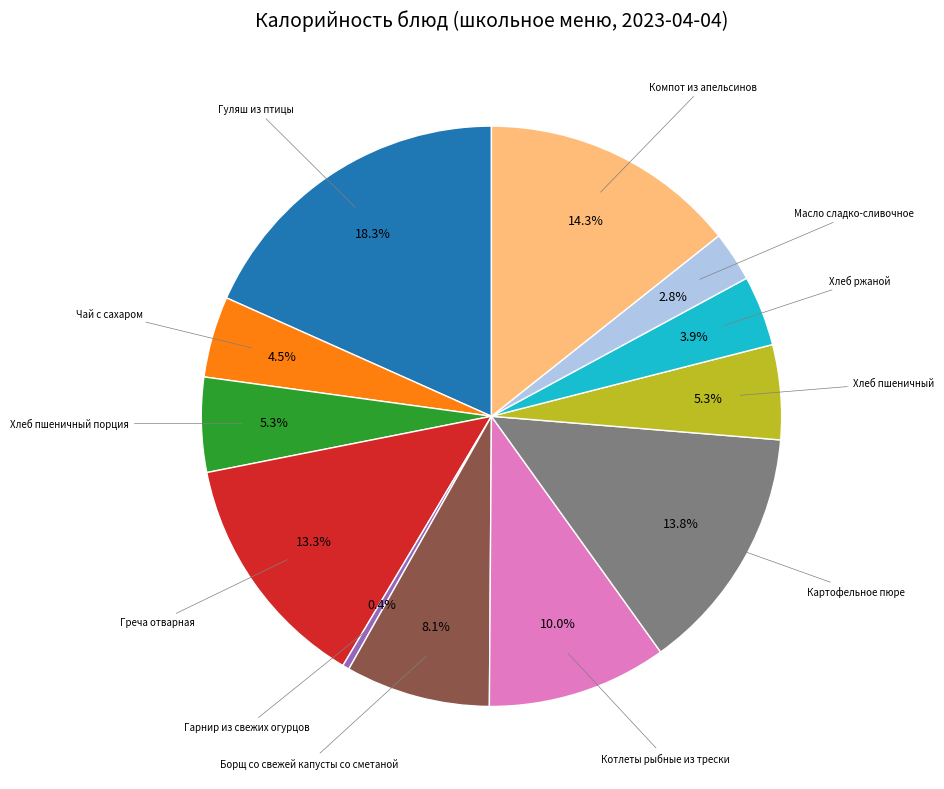

Does any single category account for the majority?

No